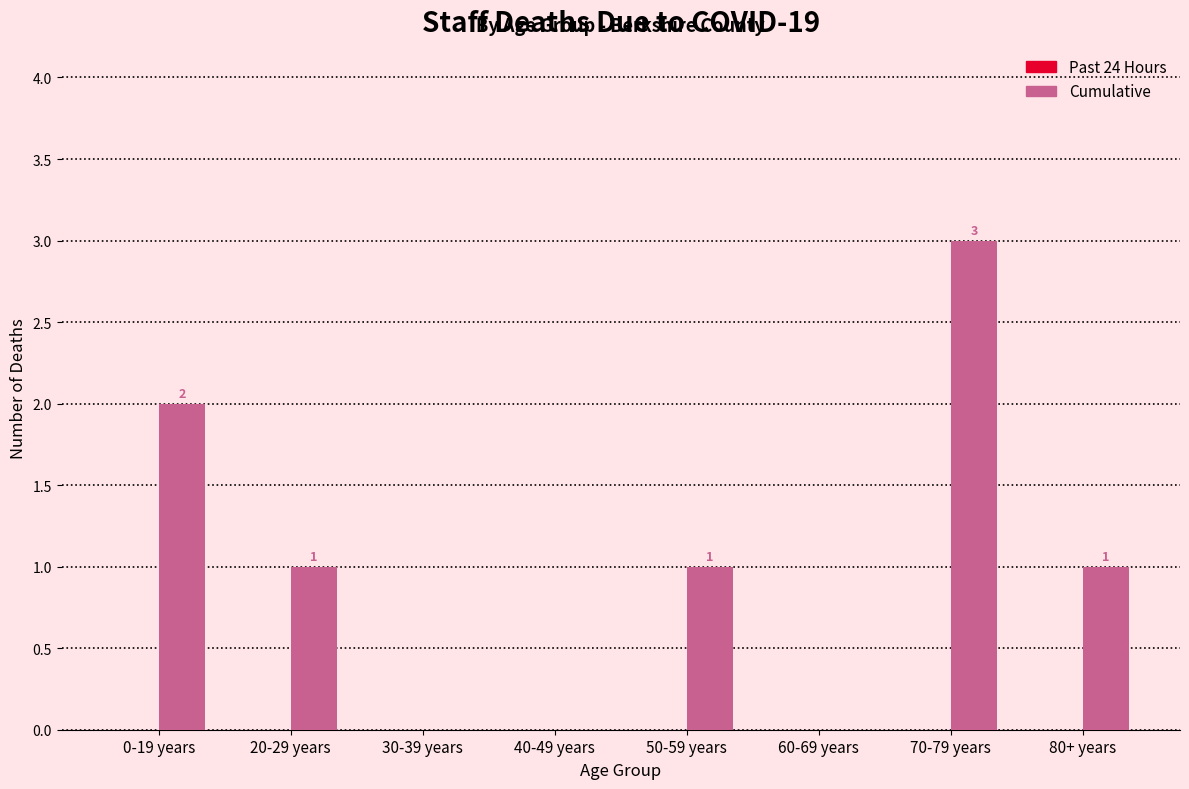

Reading left to right, what are all the values shown in this chart?

0-19 years=2	20-29 years=1	30-39 years=0	40-49 years=0	50-59 years=1	60-69 years=0	70-79 years=3	80+ years=1